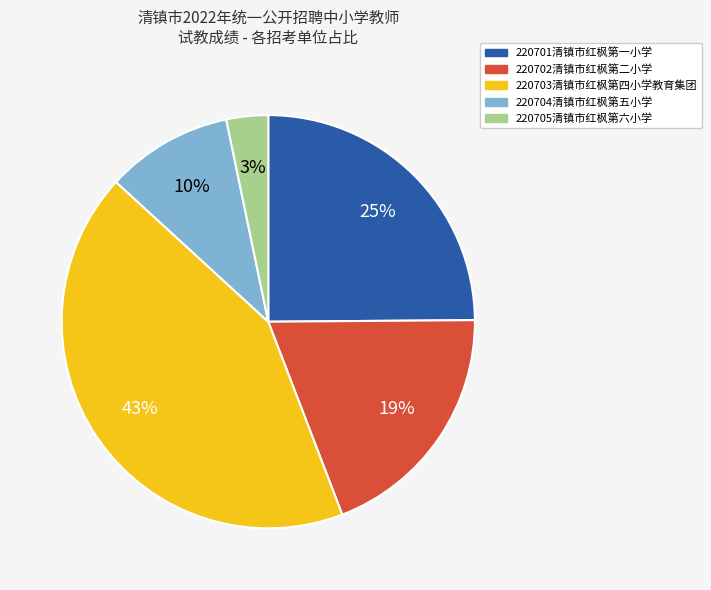

Which has a higher value, 220705清镇市红枫第六小学 or 220704清镇市红枫第五小学?

220704清镇市红枫第五小学